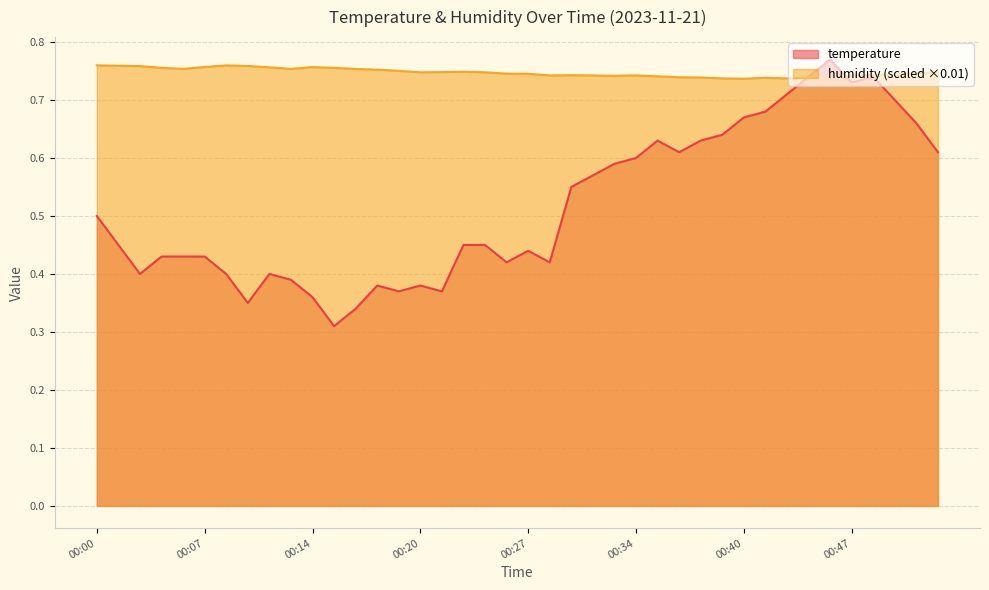

Where is the first local maximum for temperature?

00:11